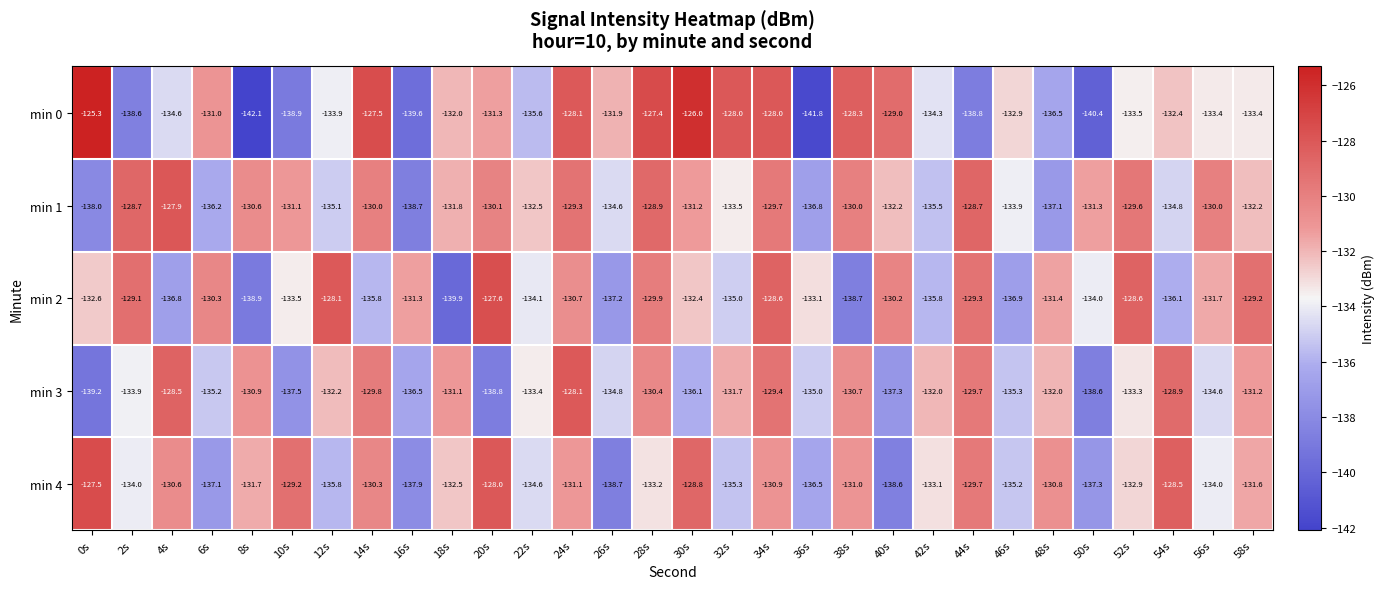

Rank the series at 26s from lowest to highest value.

min 4, min 2, min 3, min 1, min 0